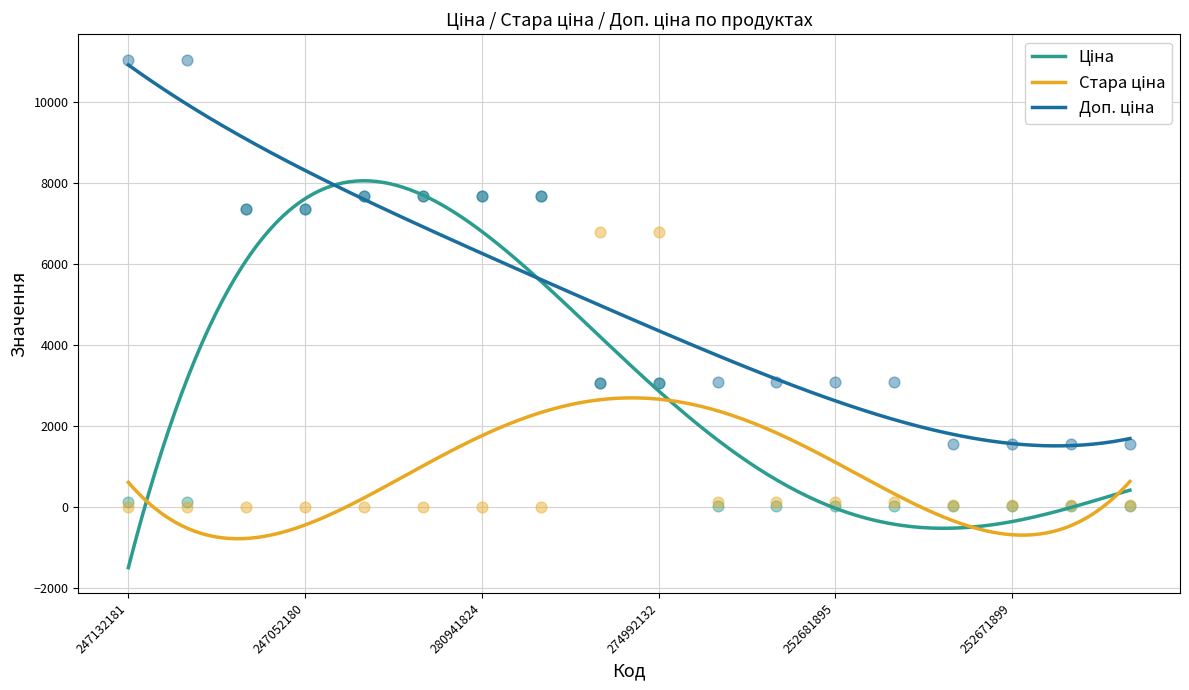

Which series contains the lowest Y value?

Стара ціна